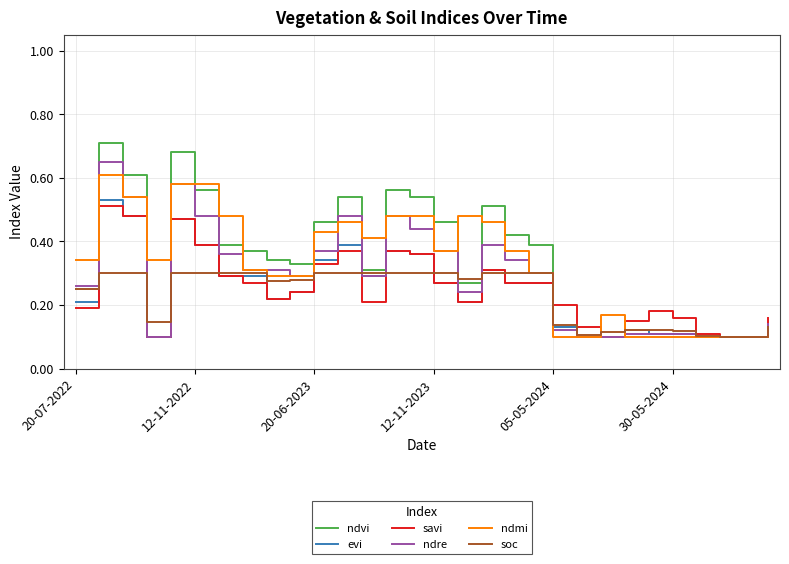

Is this an area chart (filled region under the line)?

No